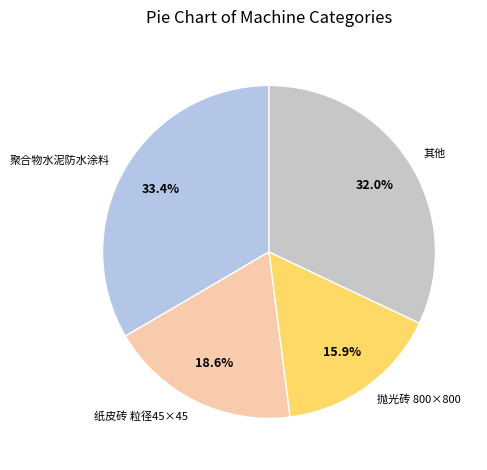

Between 聚合物水泥防水涂料 and 其他, which is larger?

聚合物水泥防水涂料